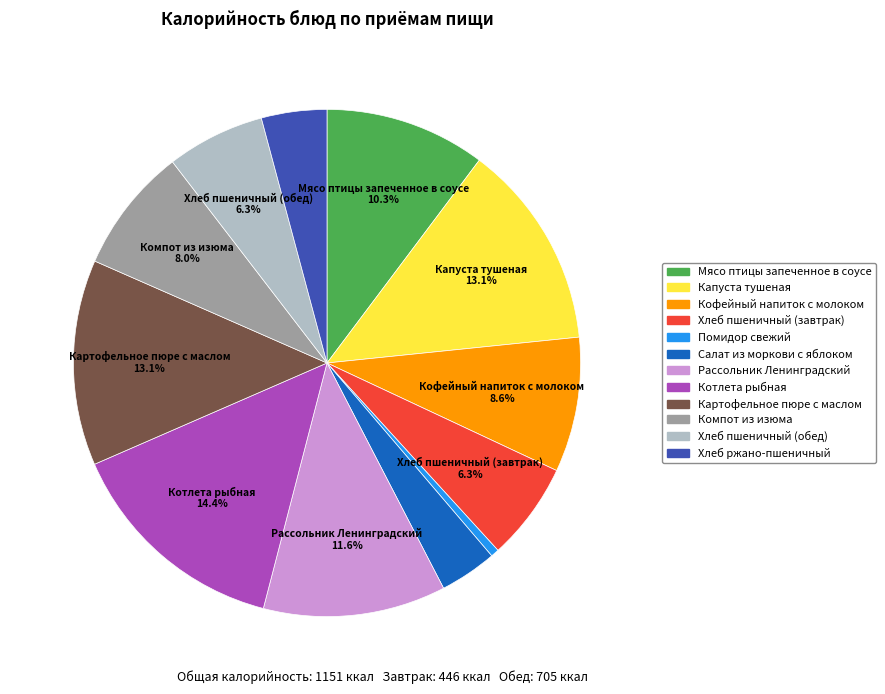

Which has a higher value, Хлеб пшеничный (обед) or Картофельное пюре с маслом?

Картофельное пюре с маслом